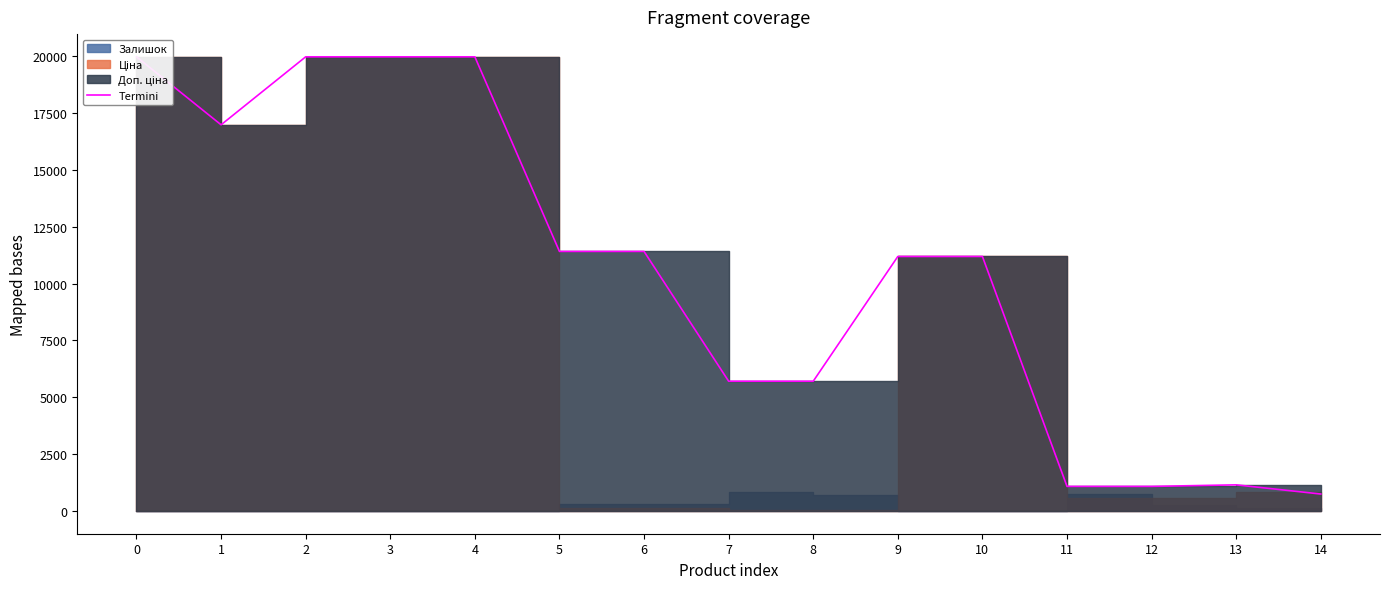

Rank the categories by value from highest to lowest.

0, 2, 3, 4, 1, 5, 6, 9, 10, 7, 8, 13, 11, 12, 14